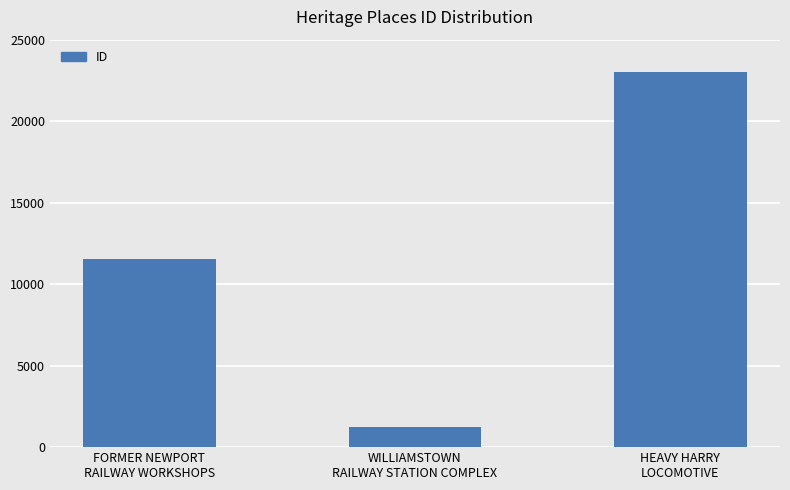

How many distinct data groups are displayed?

1